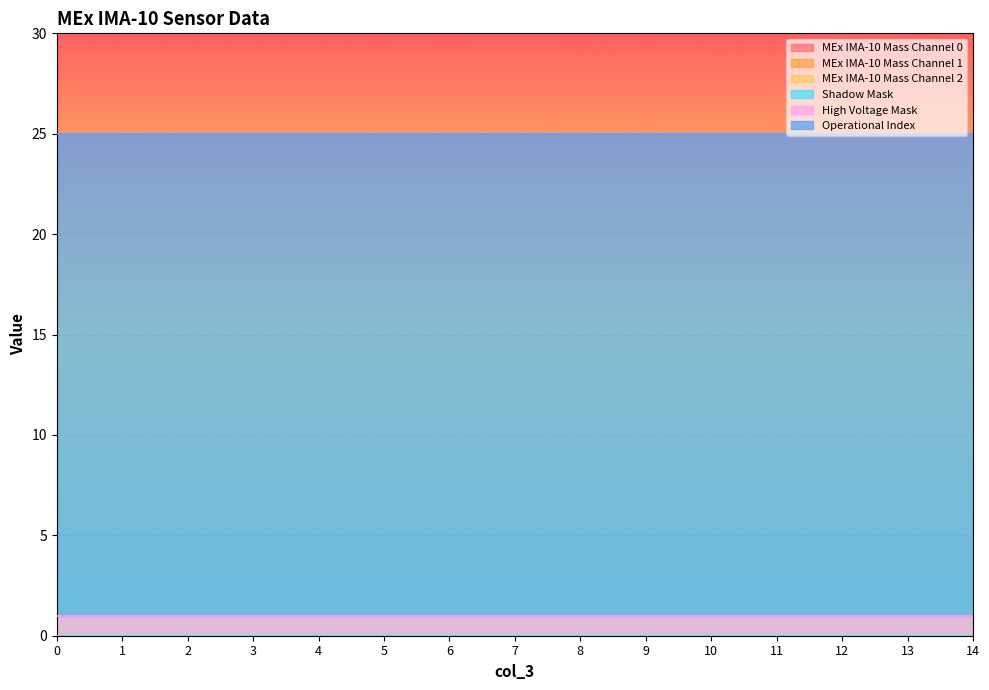

How many data points does each series have?

15